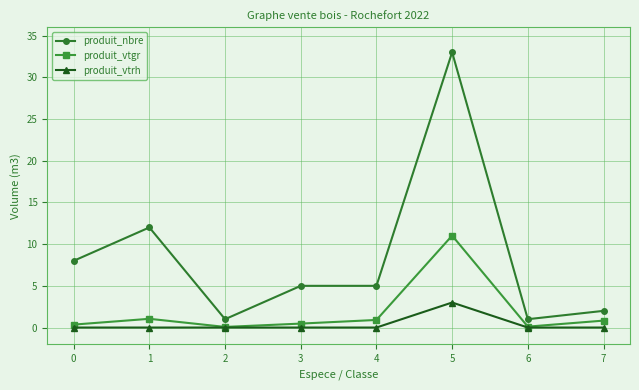

What is the value of the produit_vtgr point at the 1st from the left?

0.4